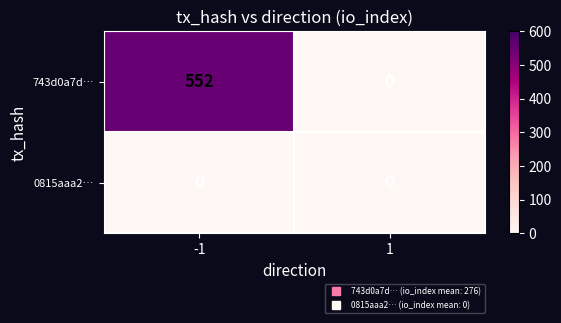

What is the maximum value shown in the chart?

552